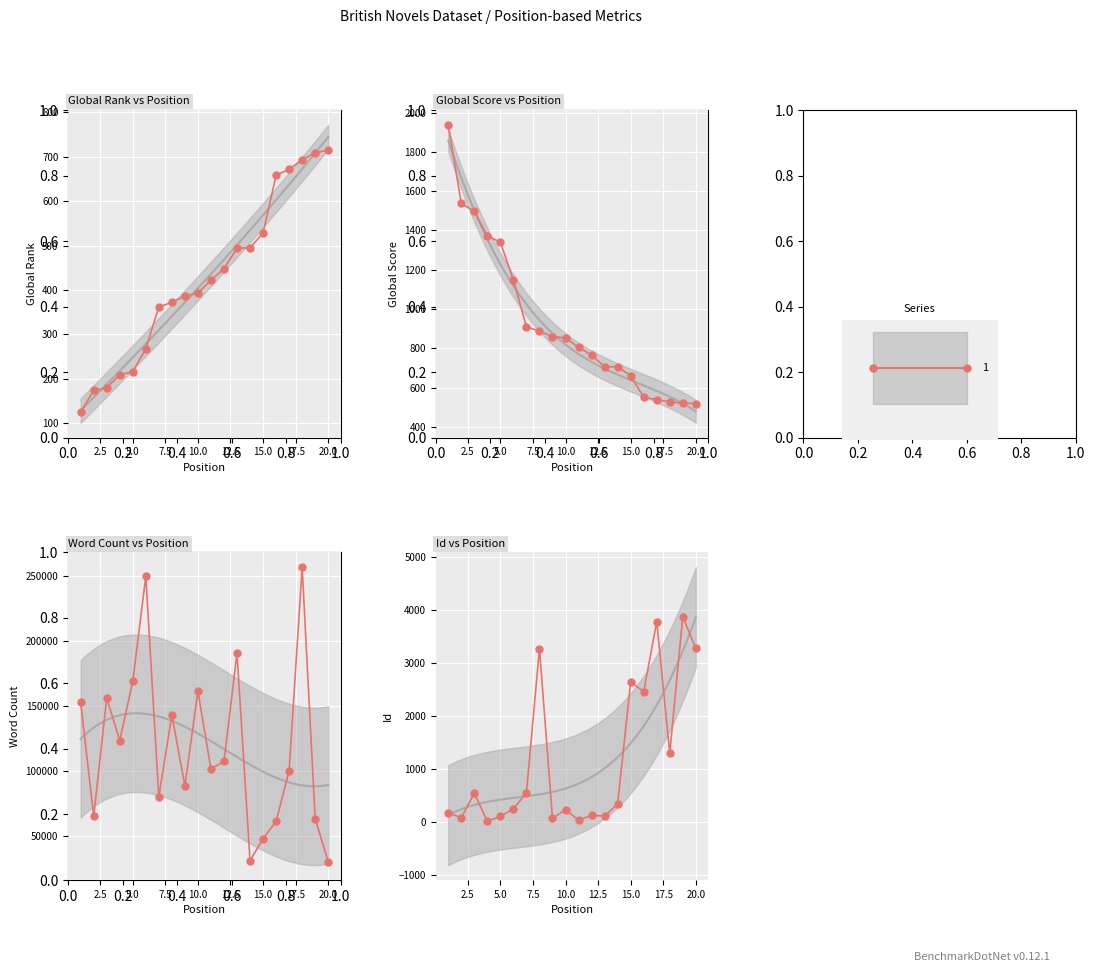

True or false: Global Rank has more than 0 points higher than both neighbors.

False